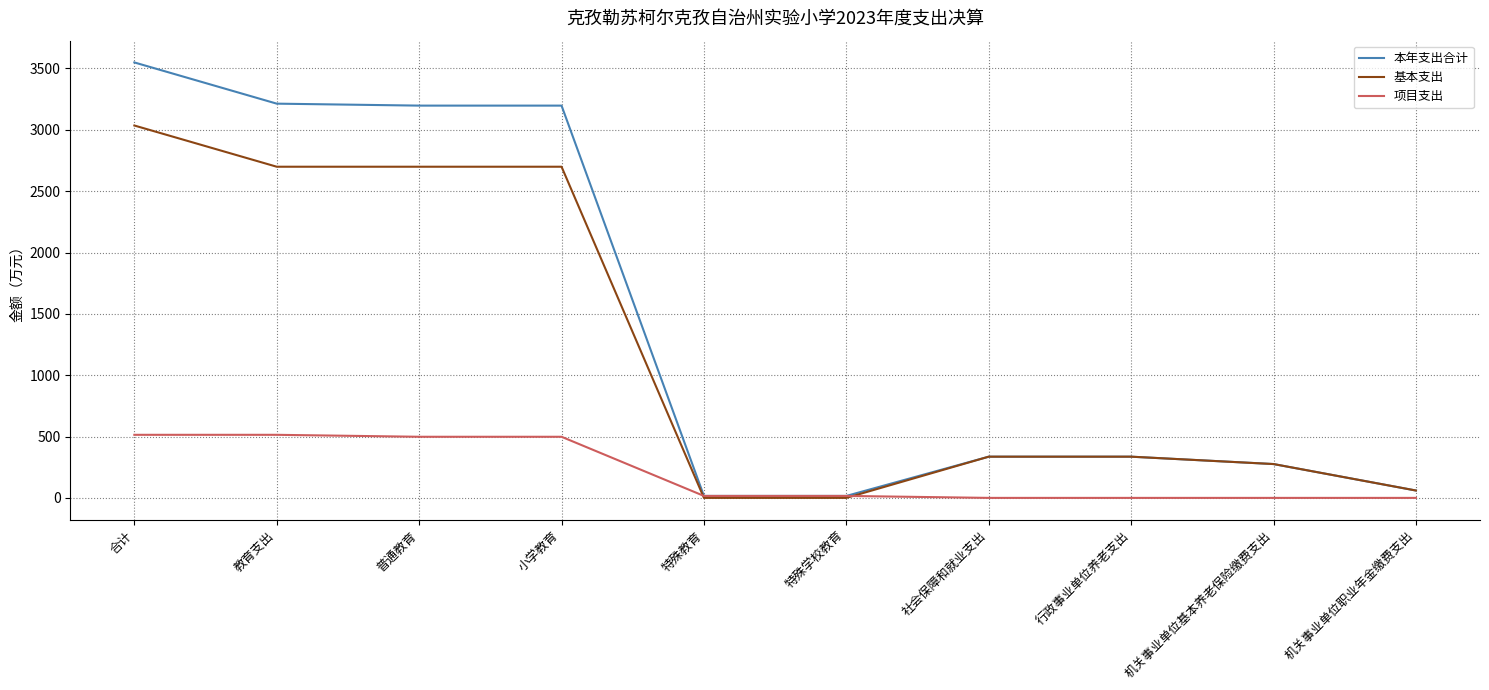

What value does the 项目支出 series have at 教育支出?

514.1